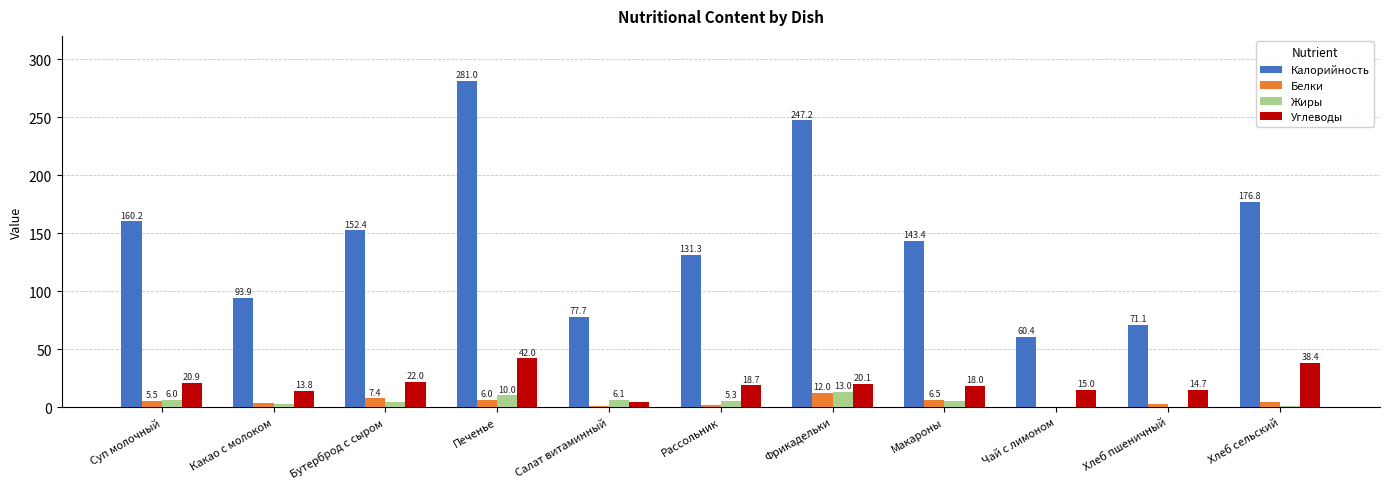

Which series has the largest total across all categories?

Калорийность